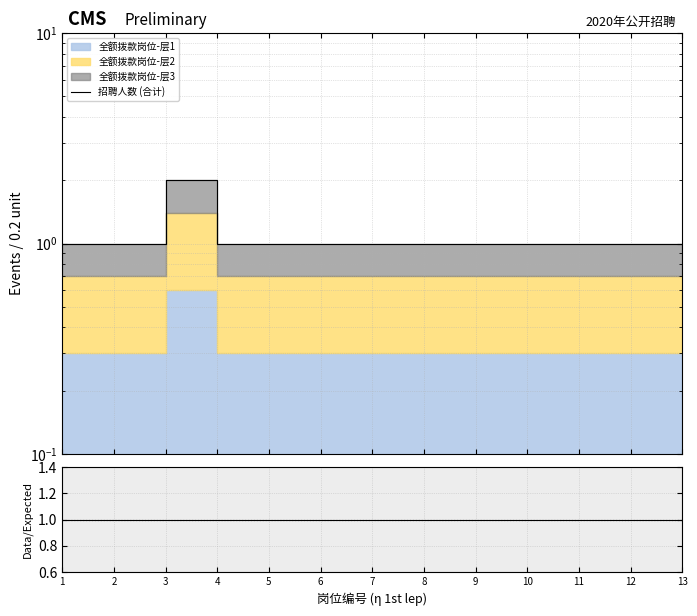

Which category has the lowest value in the Data/Expected series?

1